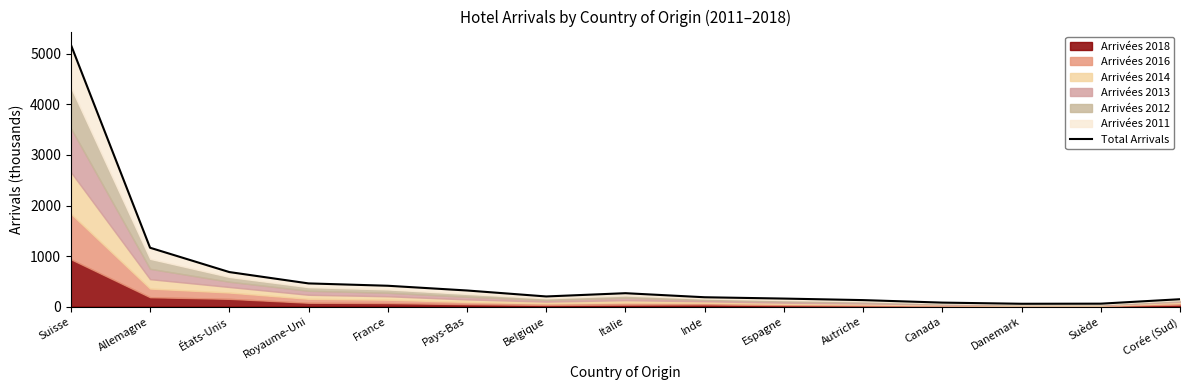

What is the difference between the second highest and second lowest values?

1106.6